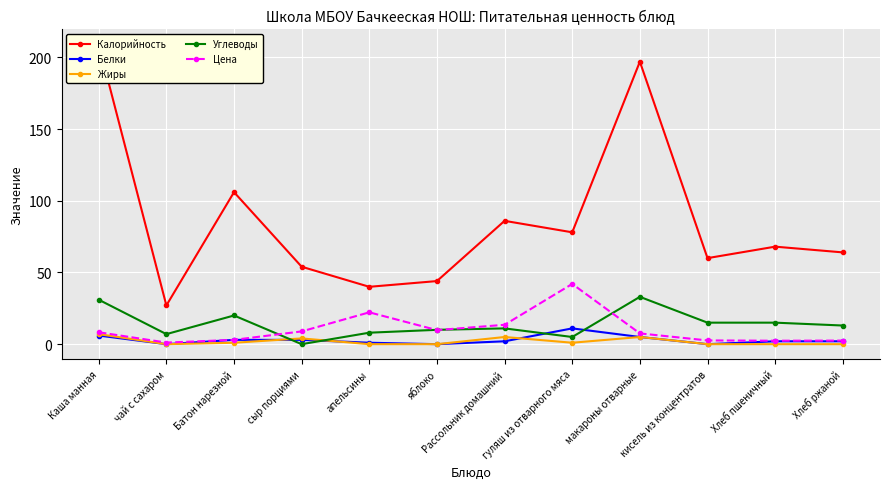

What is the sum of the Белки values at Хлеб ржаной and яблоко?

2.0